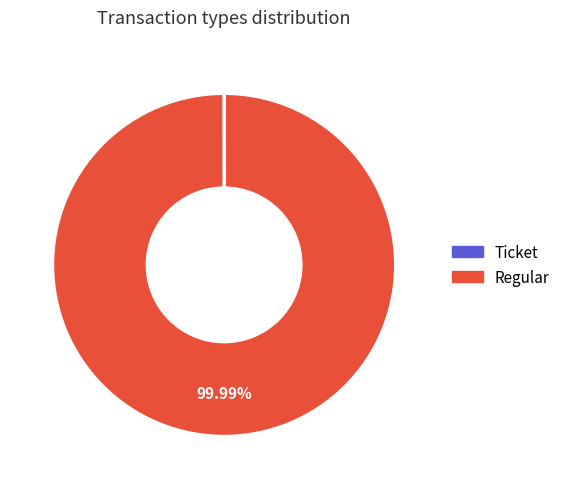

To the nearest percent, what percentage of the pie is Regular?

100%